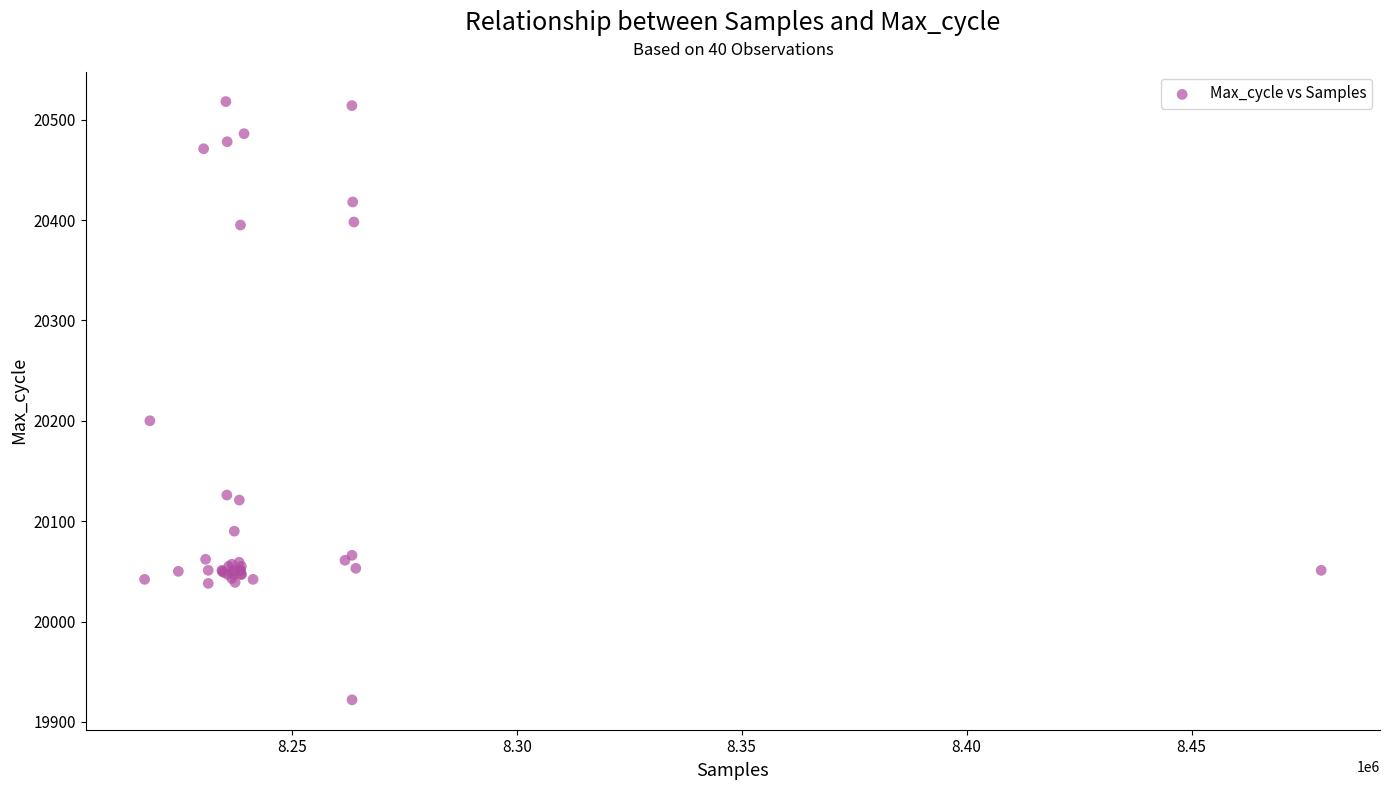

What Y value in the scatter plot is closest to 20220?

20200